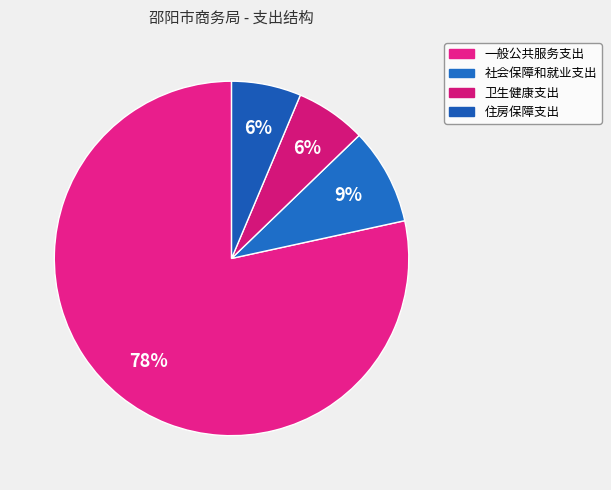

To the nearest percent, what is the difference between the 住房保障支出 and 一般公共服务支出 slice percentages?

72%